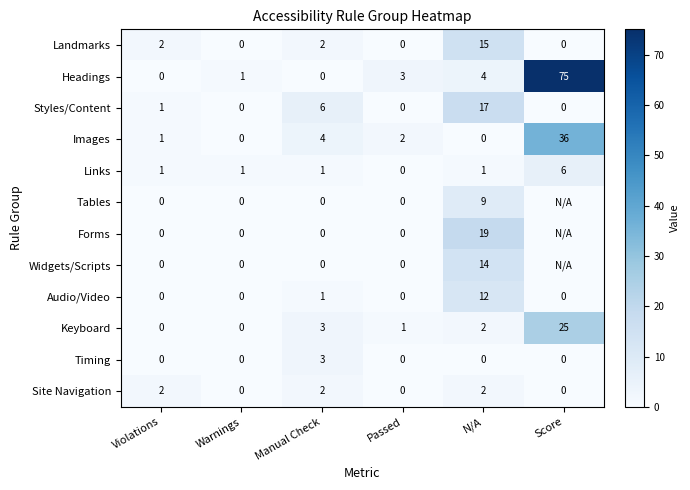

Which has a higher value, Score or Passed?

Score